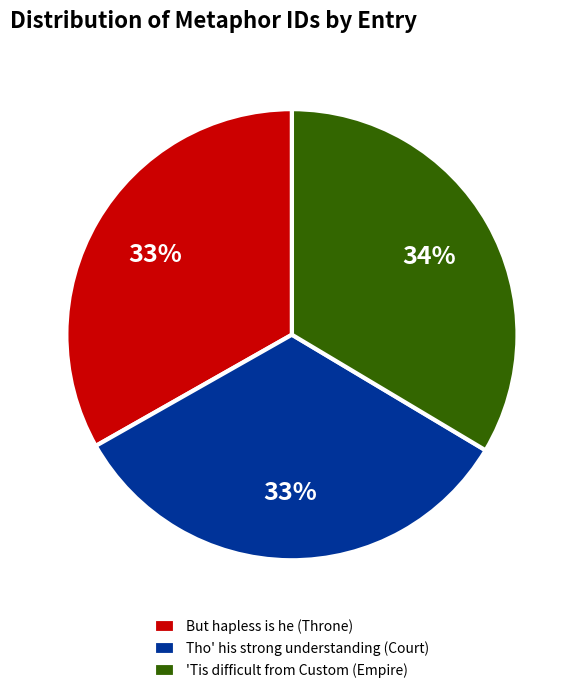

Is it true that Tho' his strong understanding (Court) is 39% of the pie?

False